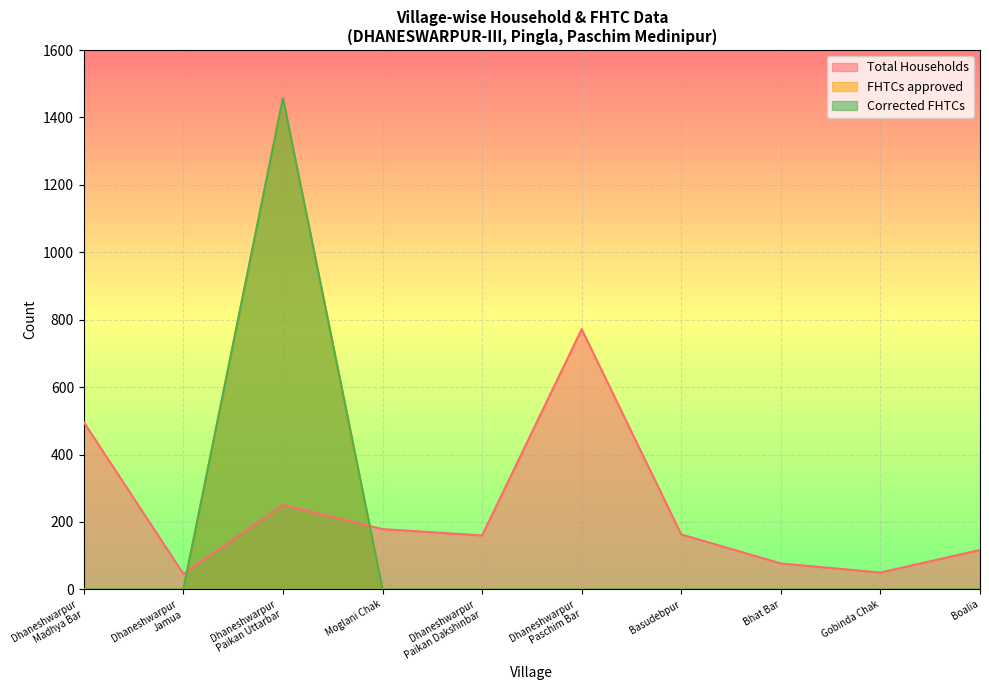

Rank the series at Boalia from lowest to highest value.

FHTCs approved, Corrected FHTCs, Total Households